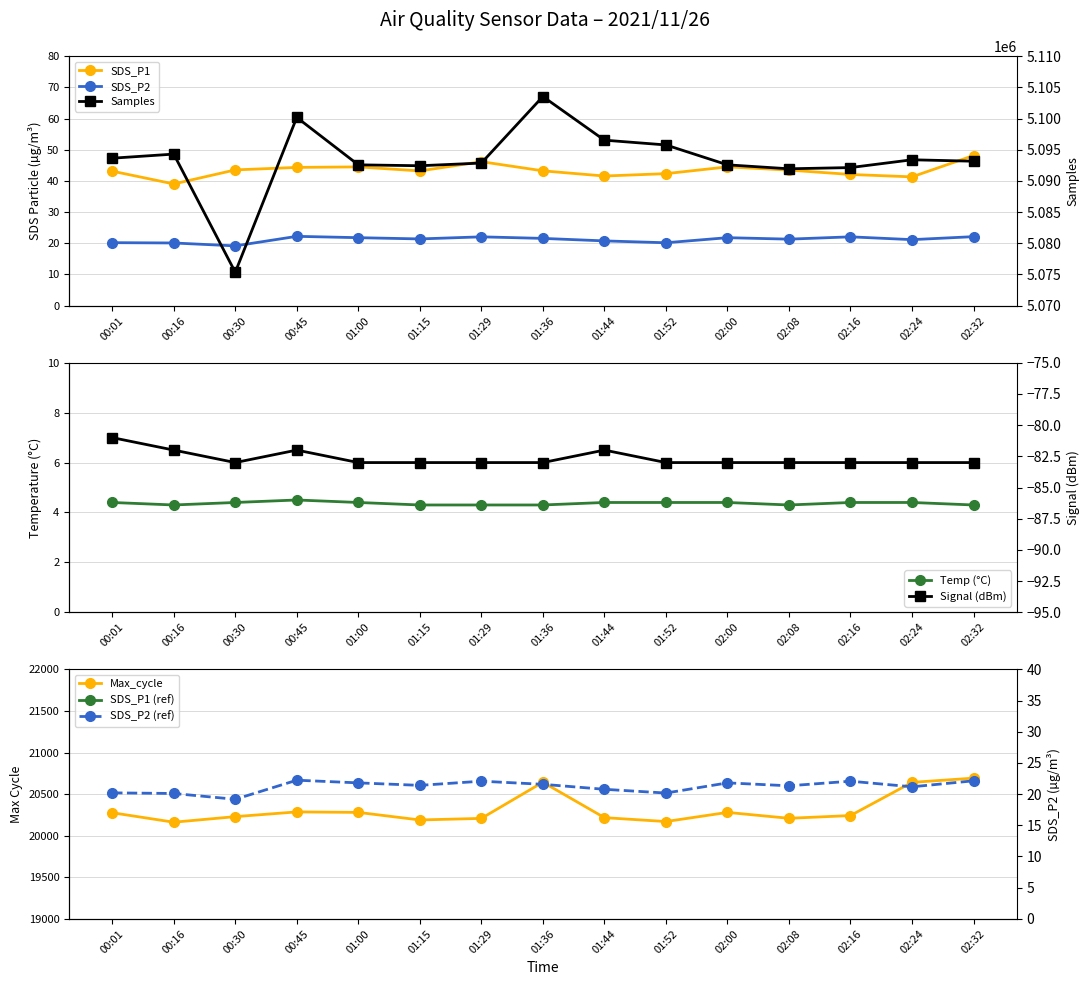

What is the label of the 1st point from the right?

02:32